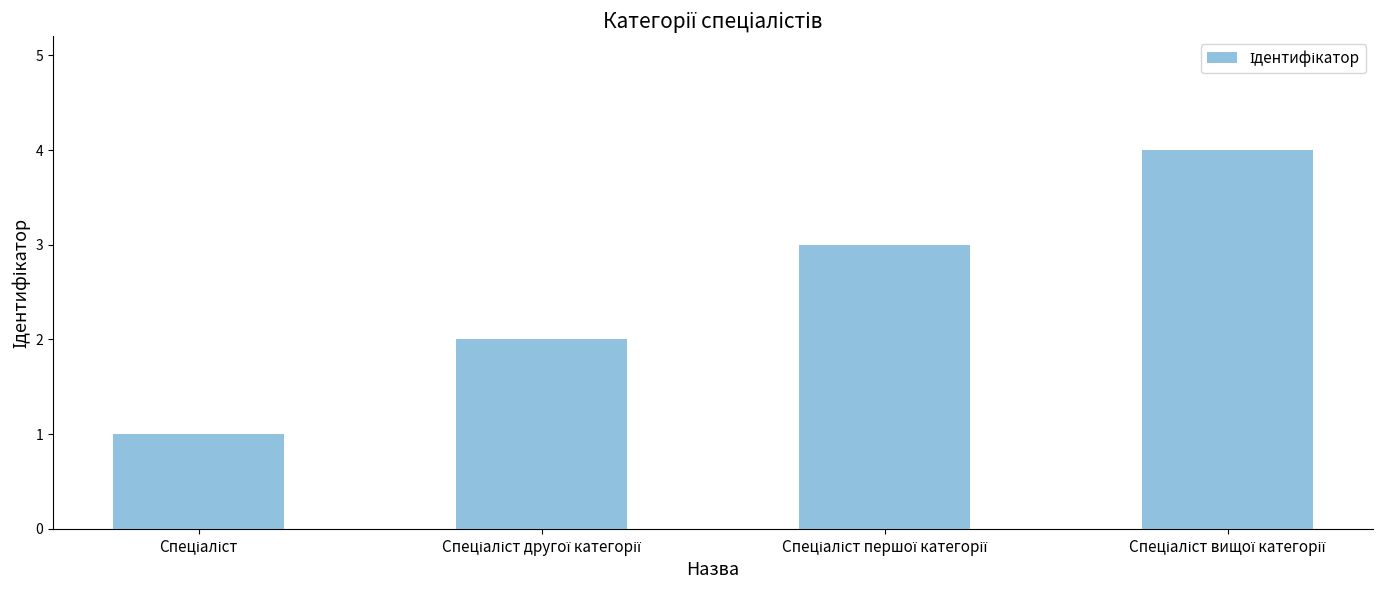

What is the sum of all values?

10